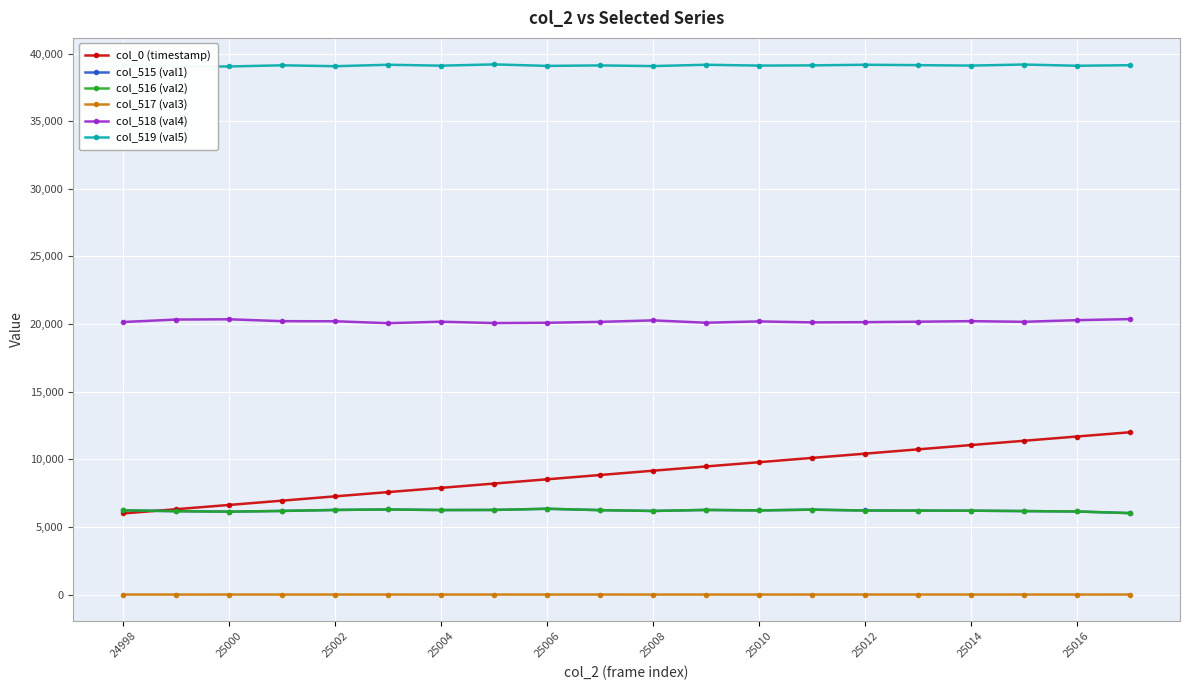

What is the minimum value for col_516 (val2)?

6023.0